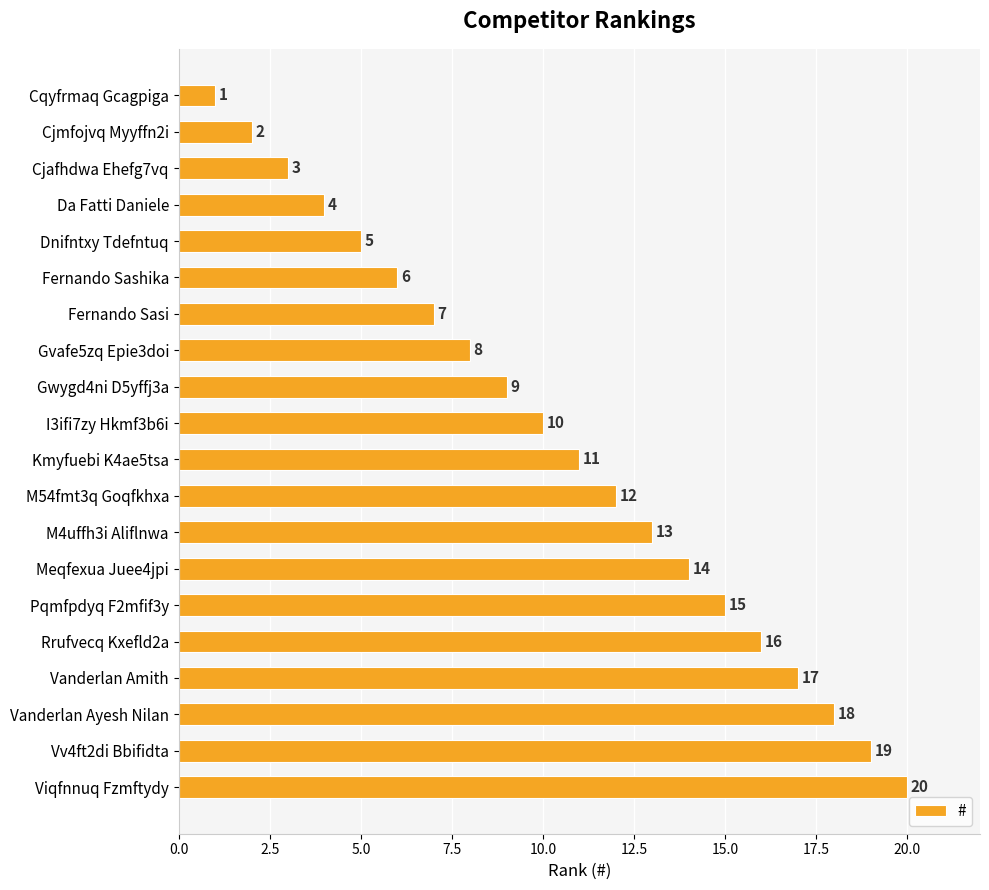

True or false: the data shows 1 at Cqyfrmaq Gcagpiga.

True